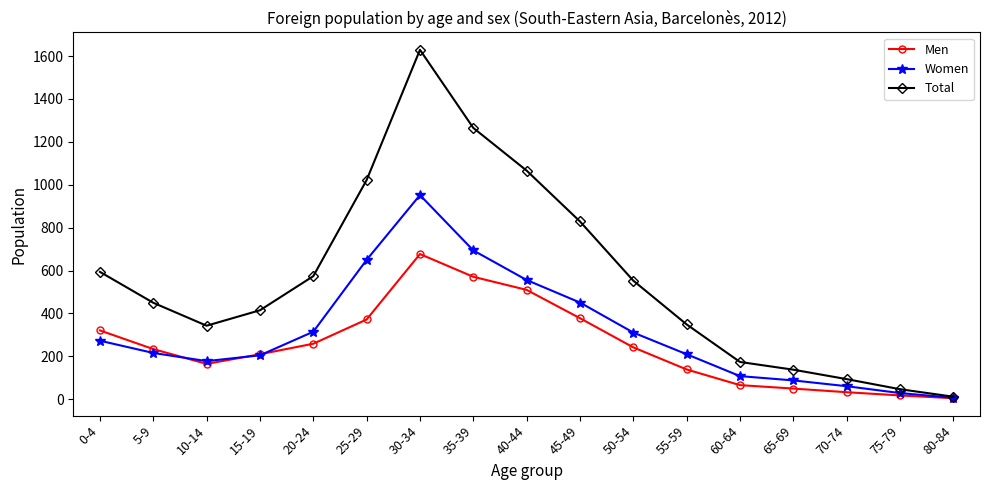

Rank the series at 65-69 from highest to lowest value.

Total, Women, Men